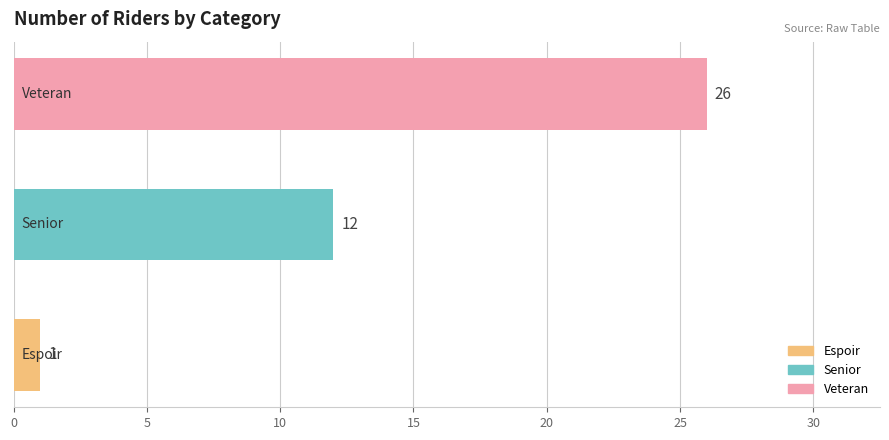

What is the maximum value shown in the chart?

26